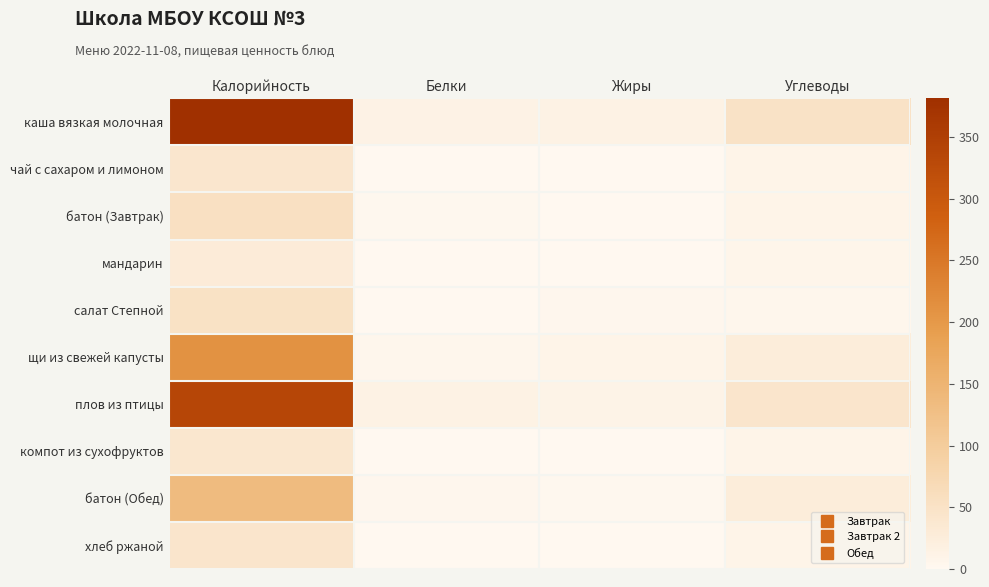

Between Белки and Калорийность, which is larger?

Калорийность